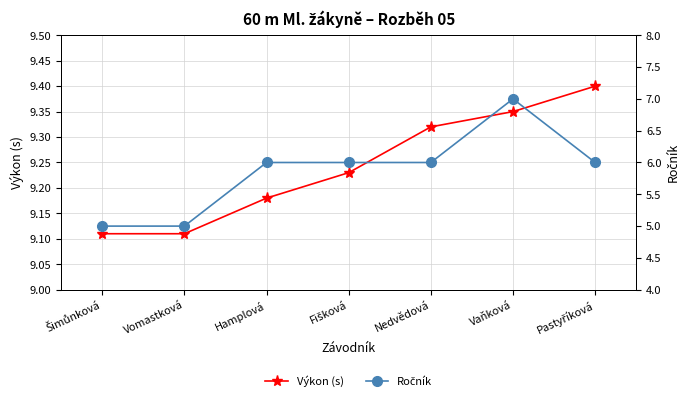

What is the value of the Výkon (s) point at the 1st from the left?

9.1